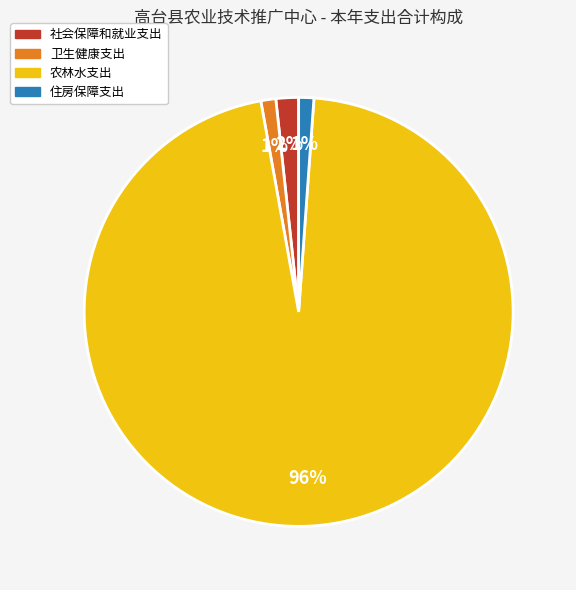

What percentage is the 卫生健康支出 slice, to the nearest percent?

1%